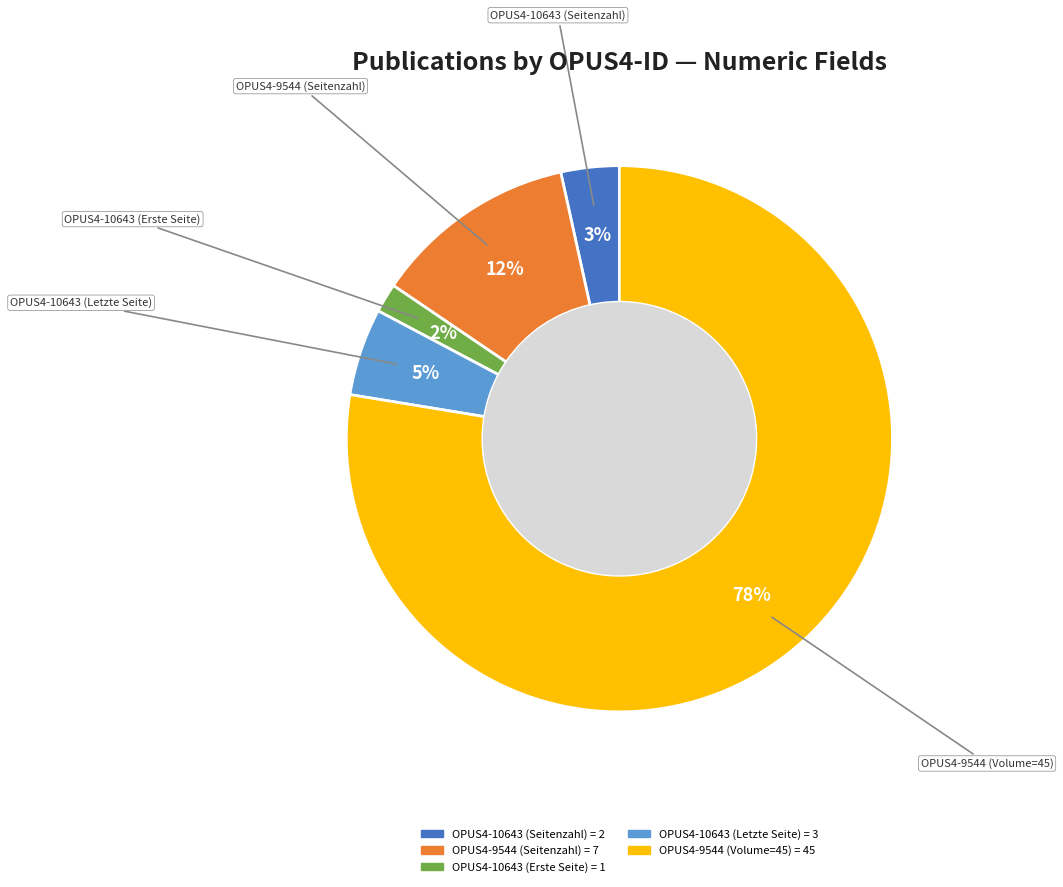

To the nearest percent, what is the difference between the largest and smallest slice percentages?

76%